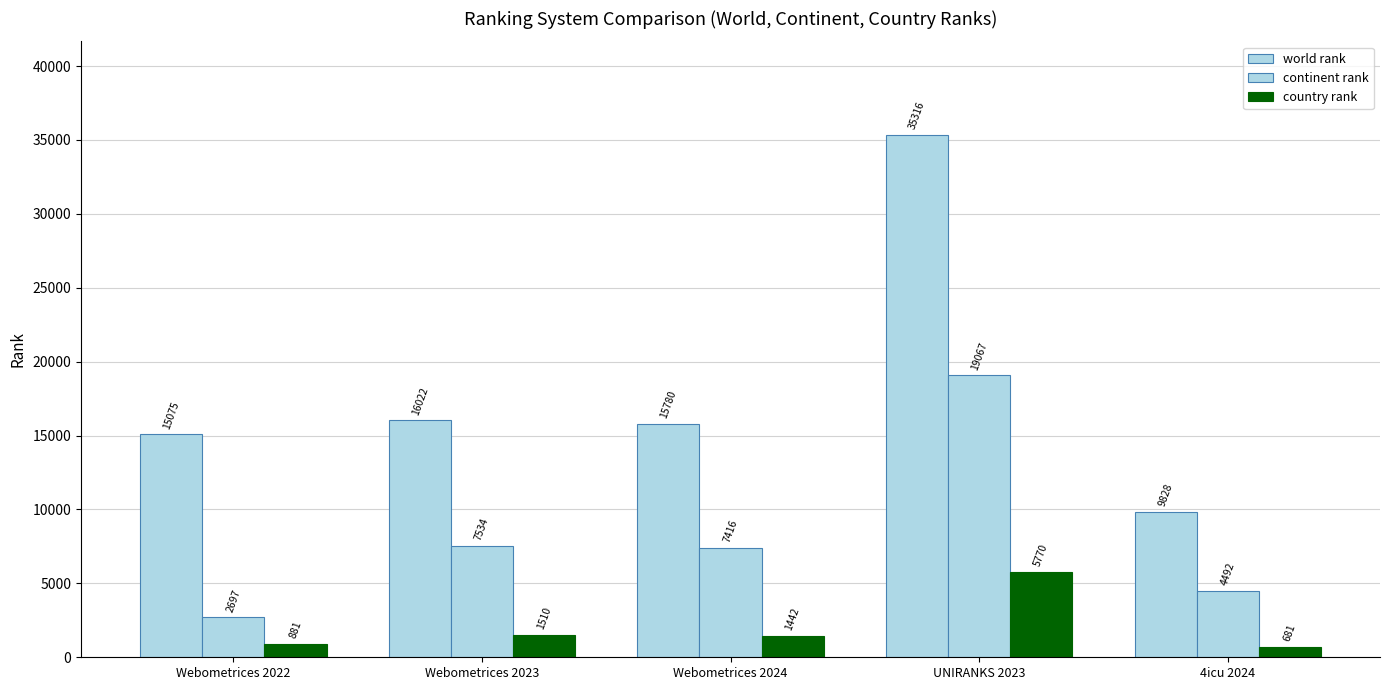

How many values in the continent rank series are below 7416?

2